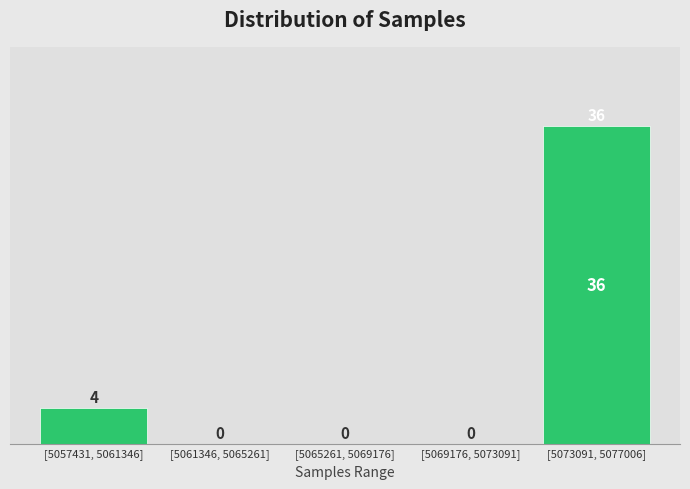

Reading right to left, transcribe all the data shown in this chart.

[5073091, 5077006]=36	[5069176, 5073091]=0	[5065261, 5069176]=0	[5061346, 5065261]=0	[5057431, 5061346]=4